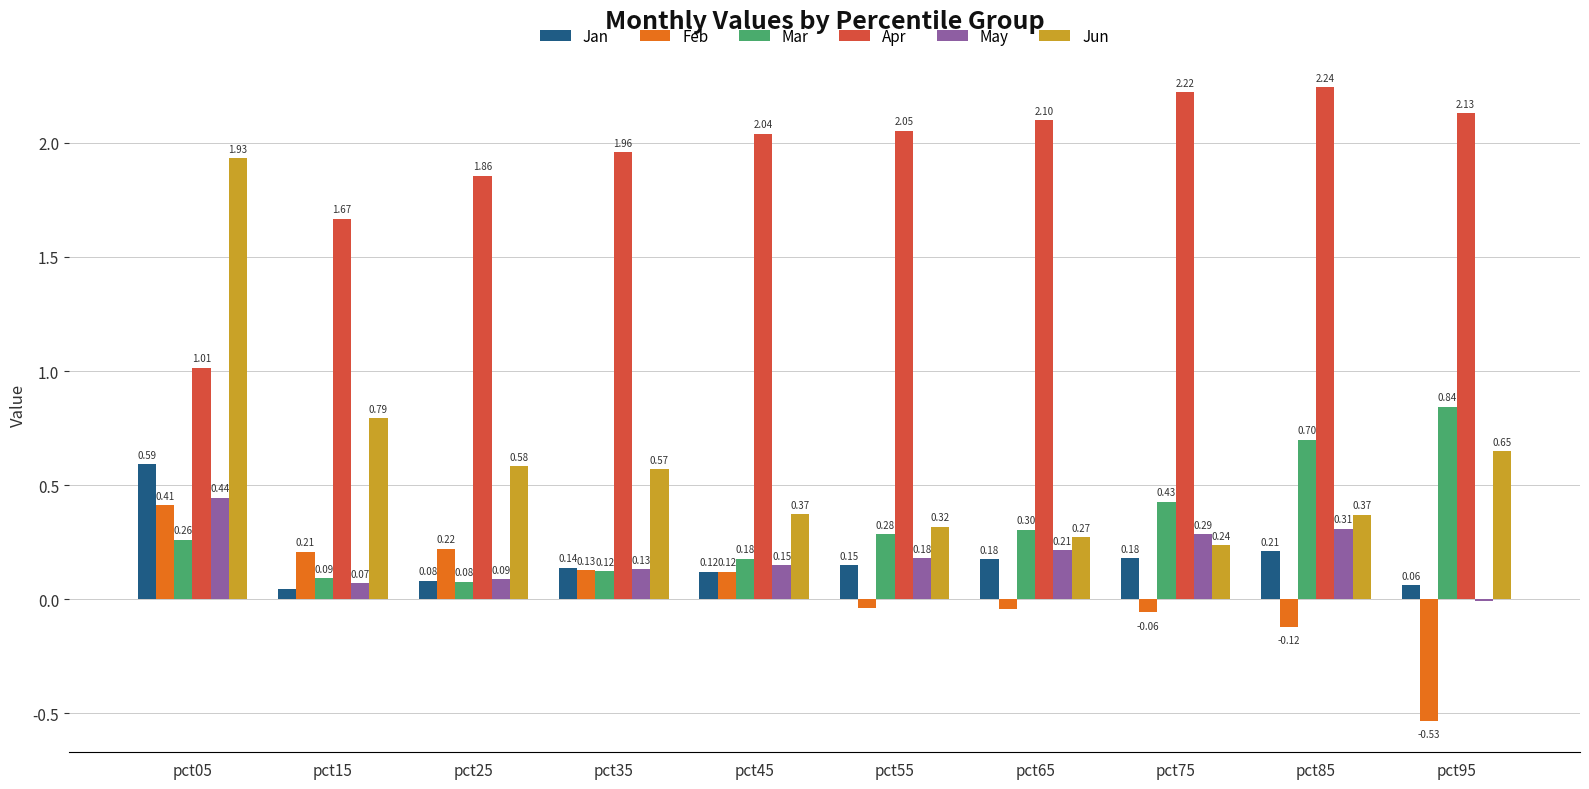

How many groups of bars are there?

10